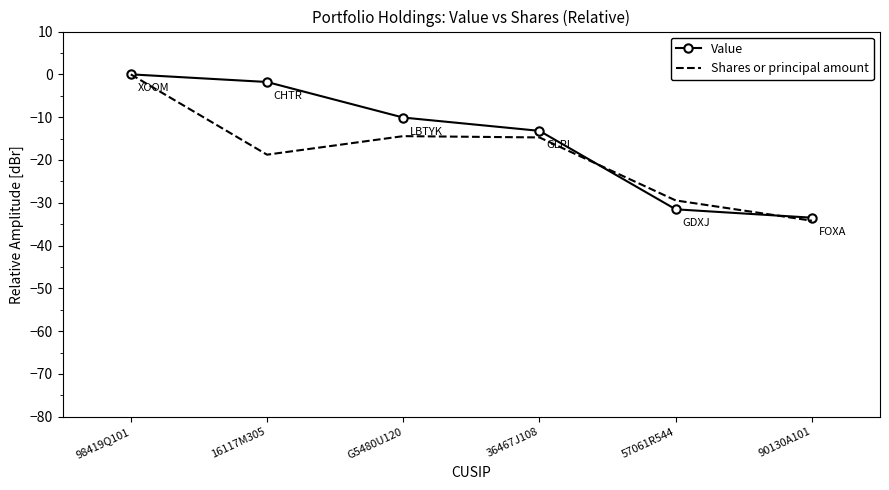

How many series are shown in this chart?

2